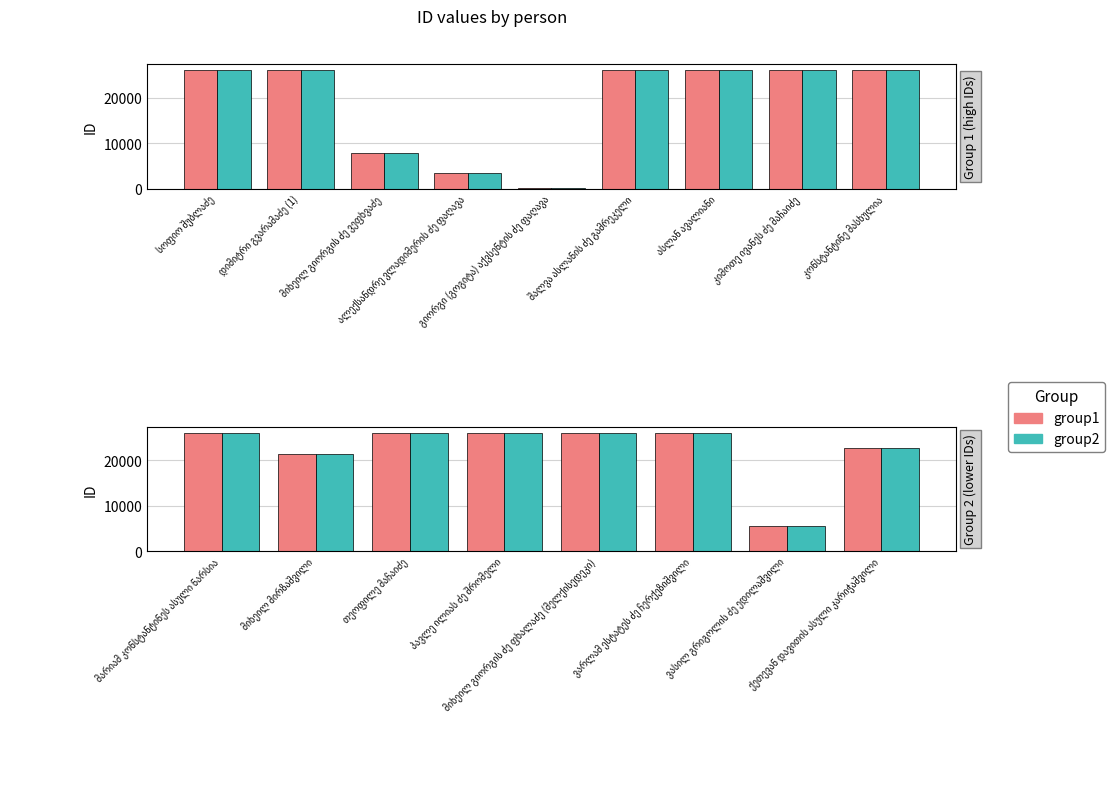

Is the value of group2 at ვასილ გრიგოლის ძე ედილაშვილი greater than the value of group1 at ვარლამ ესტატეს ძე ჩერქეზიშვილი?

No